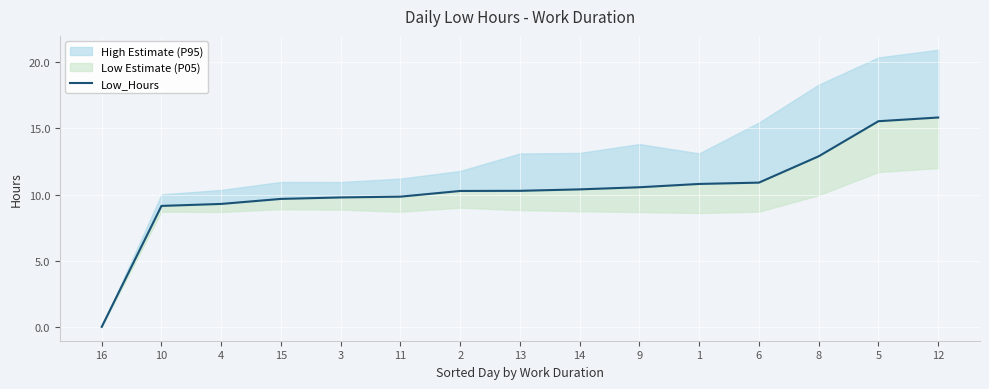

What is the ratio of the value at 11 to the value at 6?

0.9